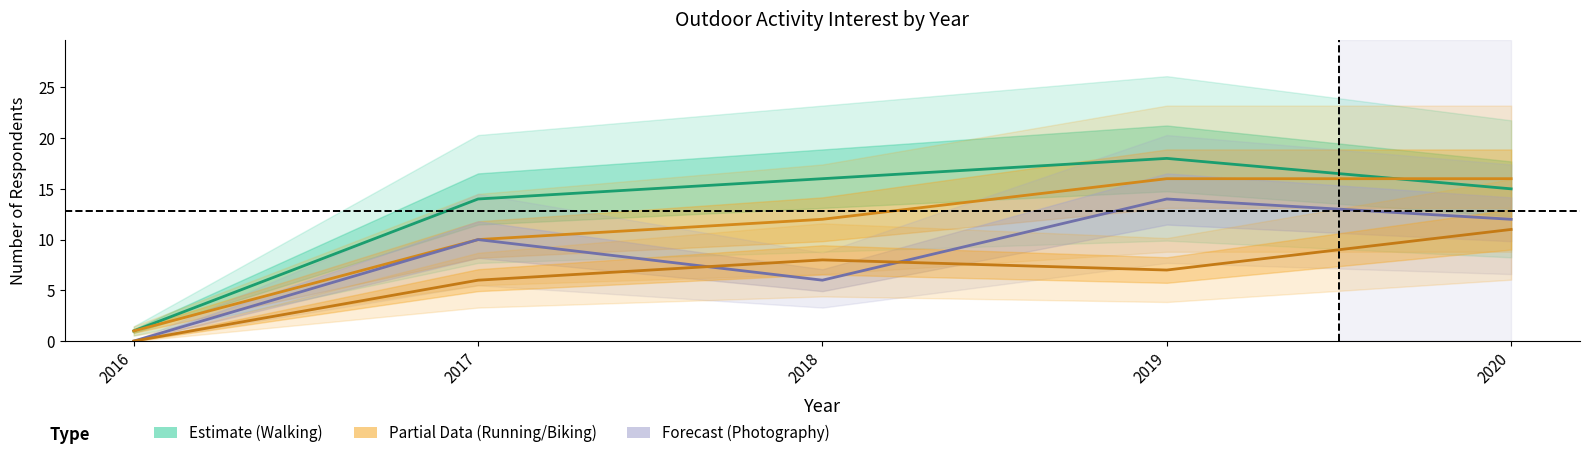

Is the value of Biking at 2017 greater than the value of Photography at 2016?

Yes